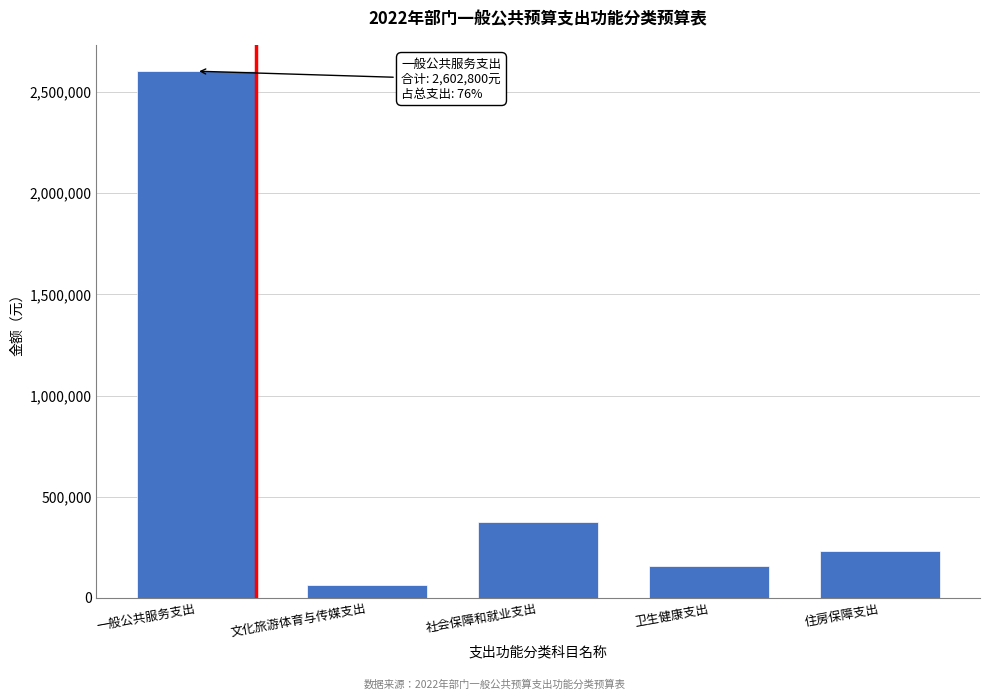

Reading left to right, extract all data points from this chart.

2602800	64000	376000	156000	231600